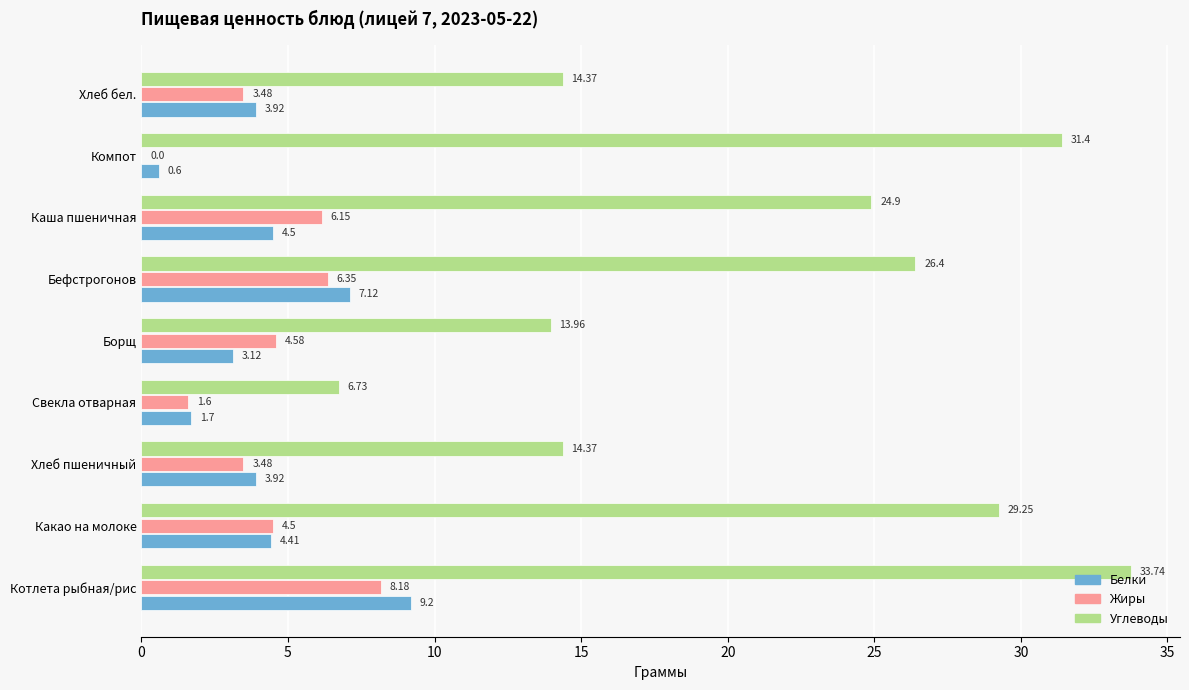

Which series changed the most between Какао на молоке and Хлеб бел.?

Углеводы